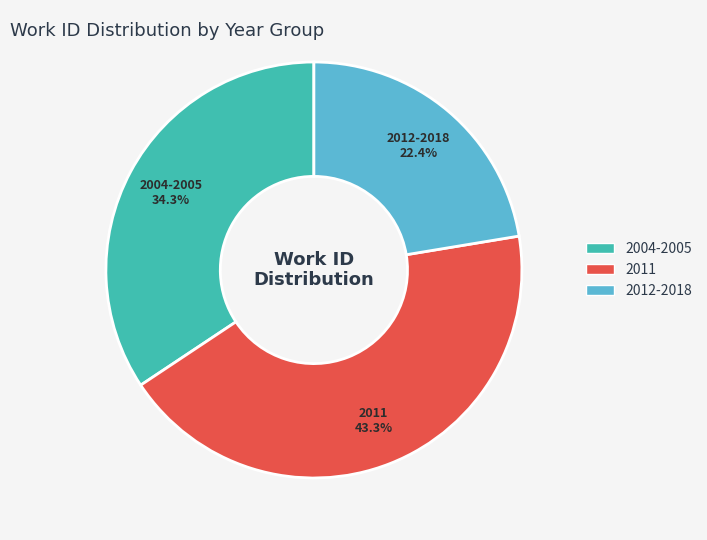

Rank the categories by value from lowest to highest.

2012-2018, 2004-2005, 2011